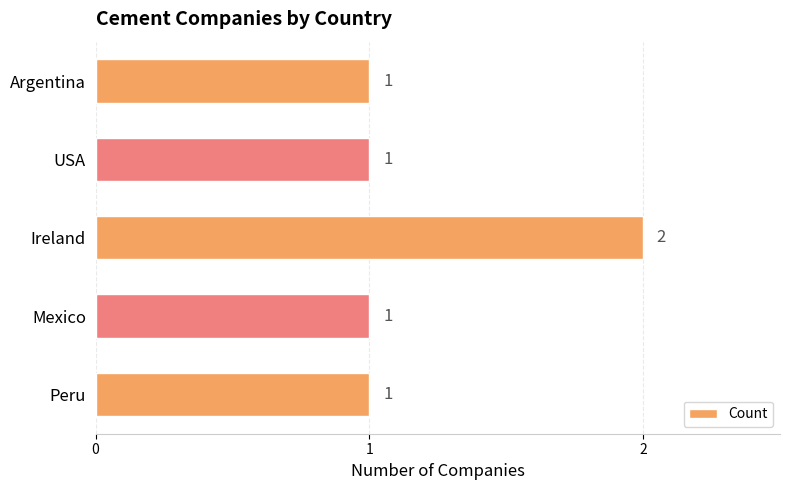

Are the bars horizontal?

Yes